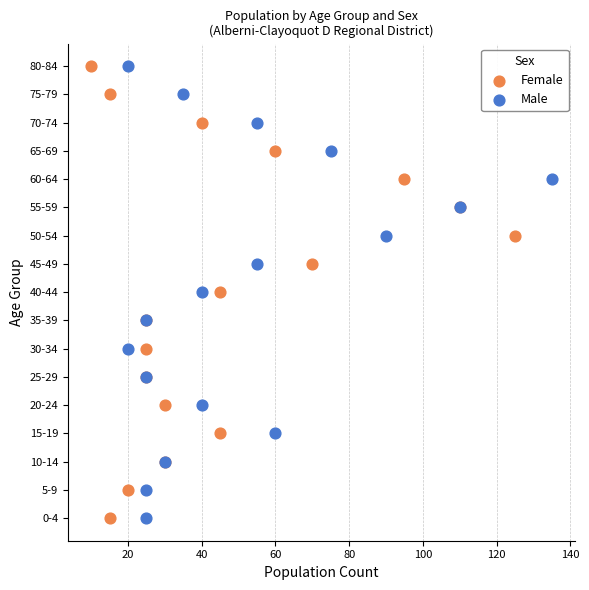

What are all the series names shown in the legend?

Female, Male